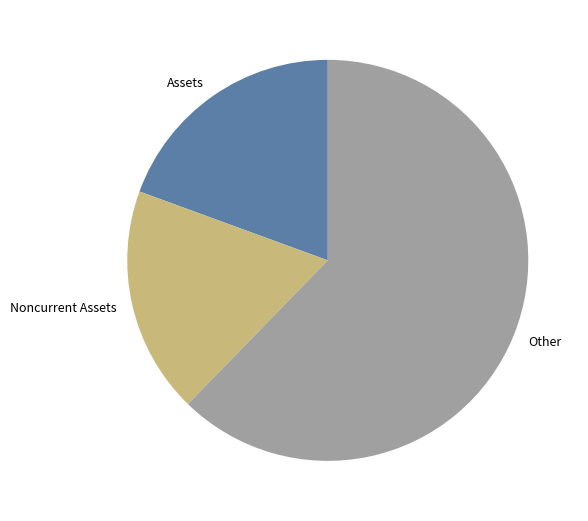

True or false: Noncurrent Assets accounts for 18% of the total.

True